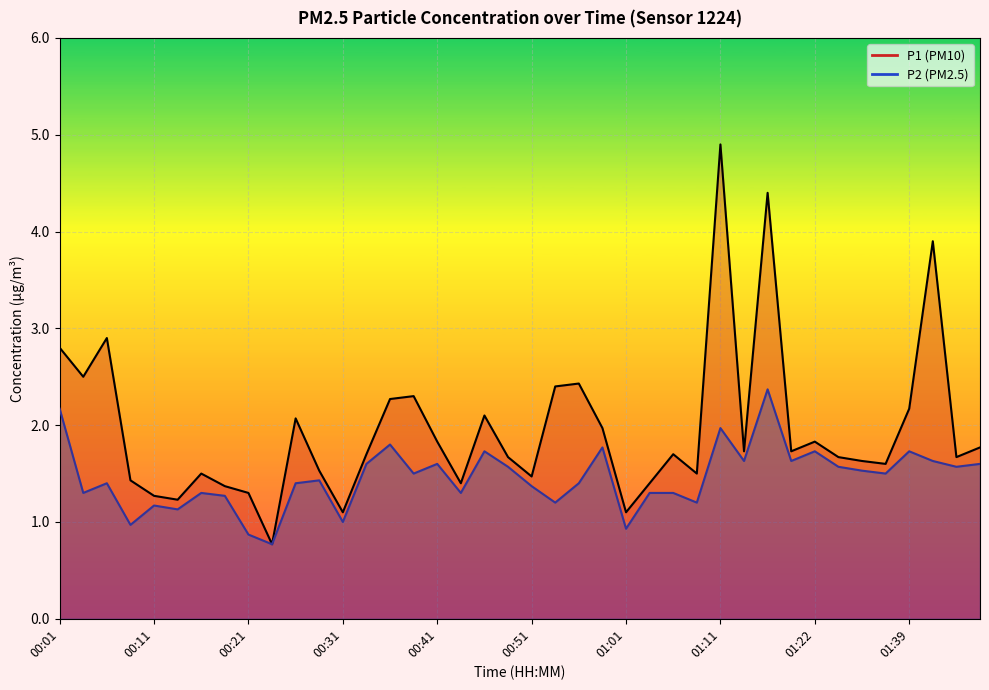

At which category is the sum across all series the highest?

01:11